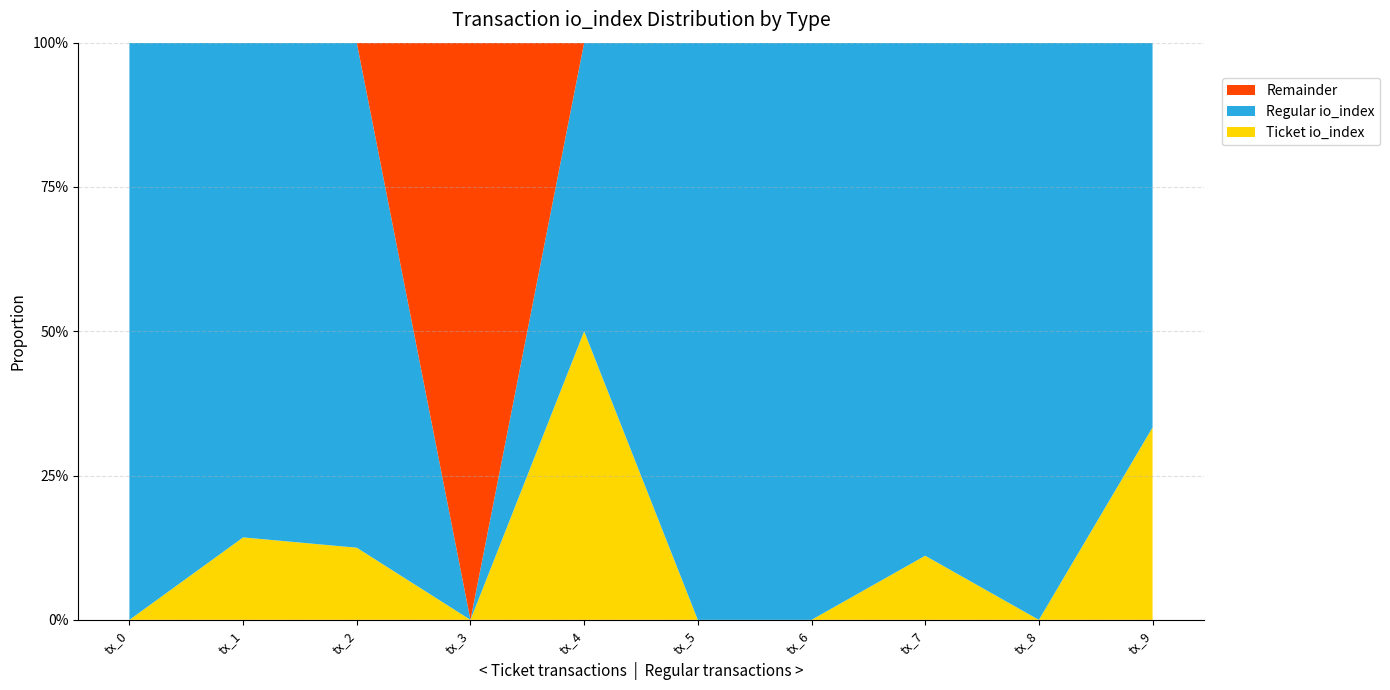

What are all the series names shown in the legend?

Remainder, Regular io_index, Ticket io_index